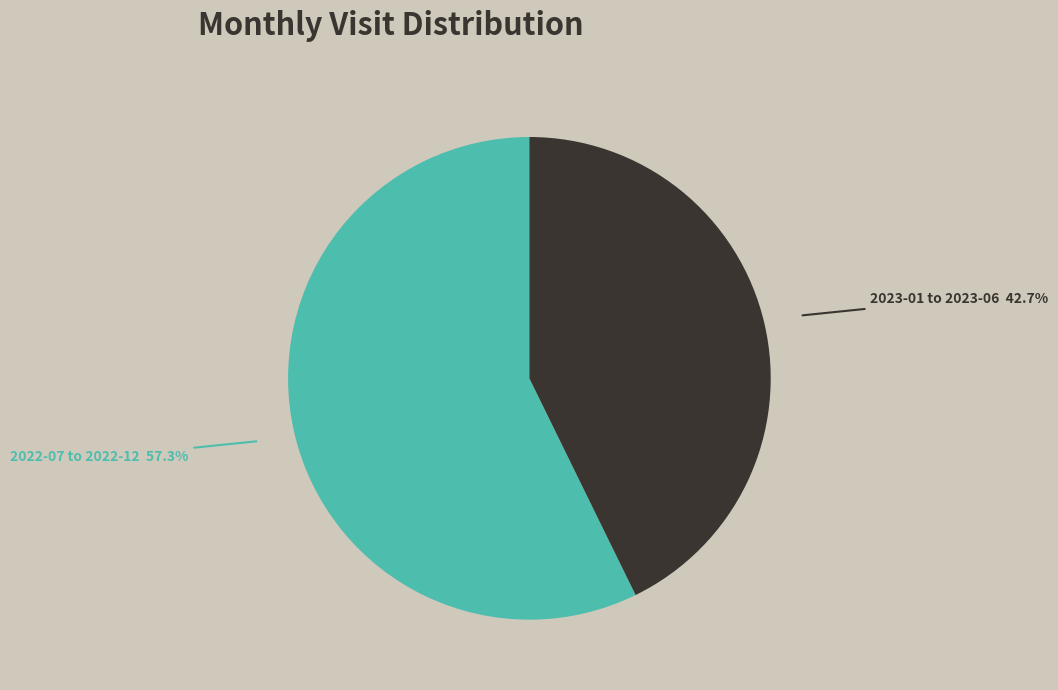

Which has a higher value, 2022-07 to 2022-12 or 2023-01 to 2023-06?

2022-07 to 2022-12